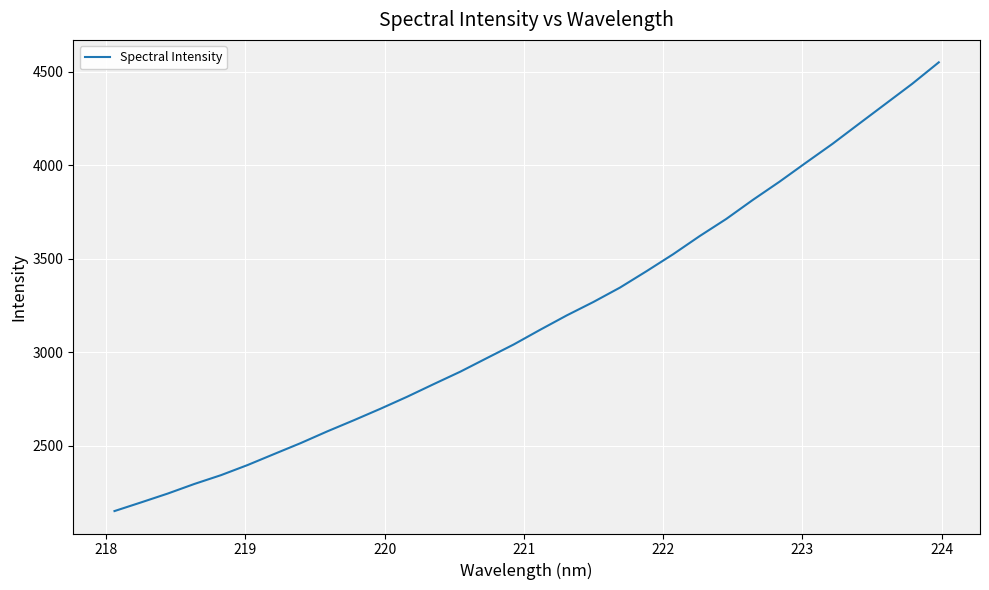

What is the maximum value shown in the chart?

4551.0